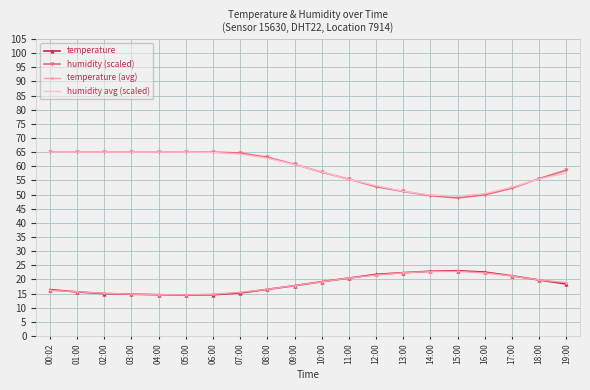

True or false: humidity avg (scaled) and temperature intersect in this chart.

False